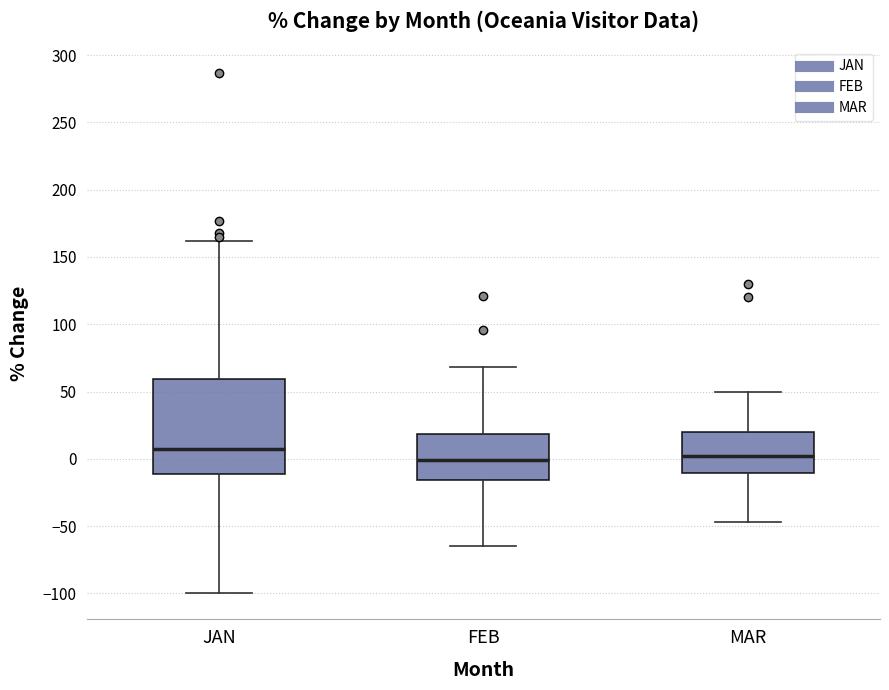

Which box's median line is the highest?

JAN